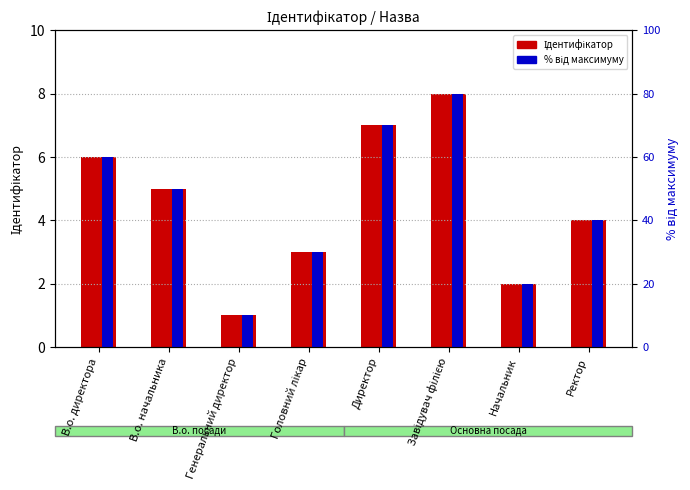

What is the spread (max minus min) of values at Директор?

63